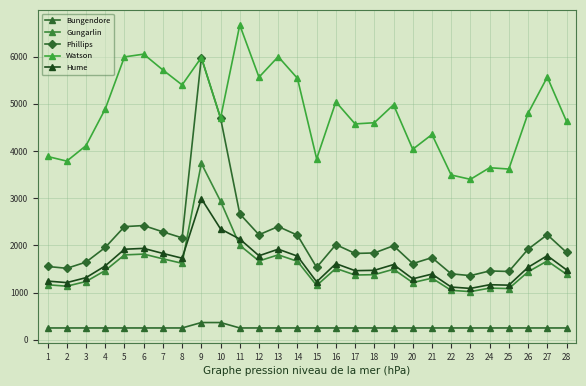

How many values in the Hume series are below 1565?

14